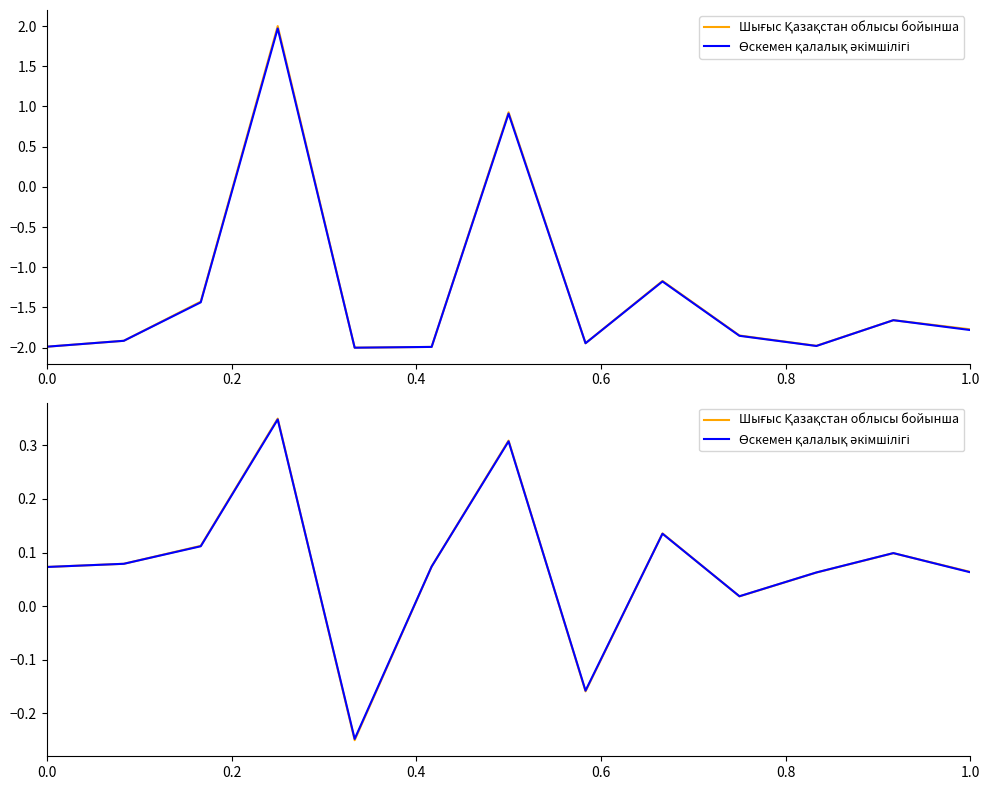

The Өскемен қалалық әкімшілігі series shows 0.2 at 11. True or false?

False